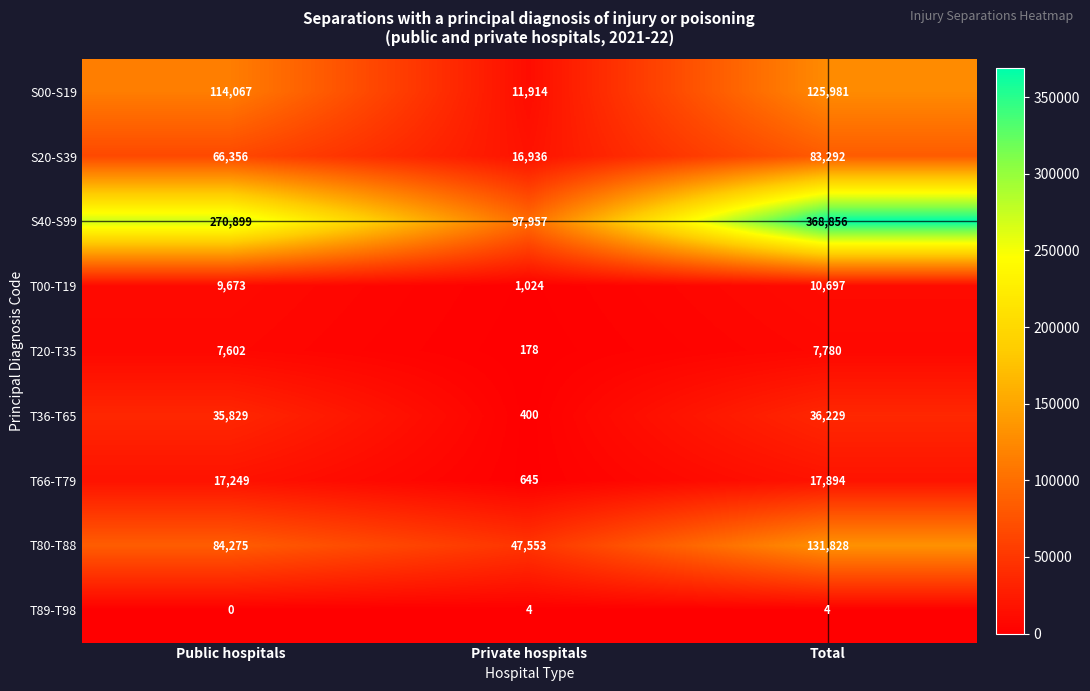

The value of T00-T19 at Public hospitals is 15857. True or false?

False